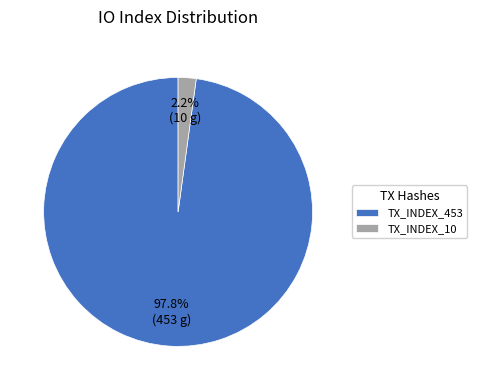

Rank the categories by value from lowest to highest.

TX_INDEX_10, TX_INDEX_453